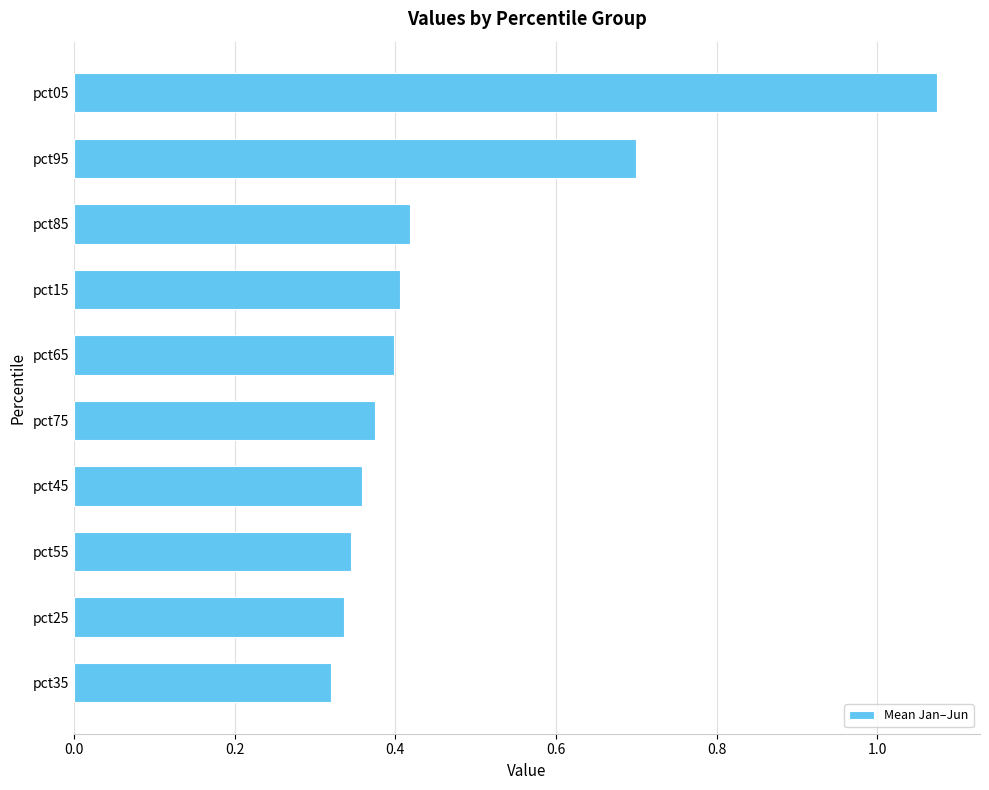

Is it true that the value at pct75 is 0.4?

True